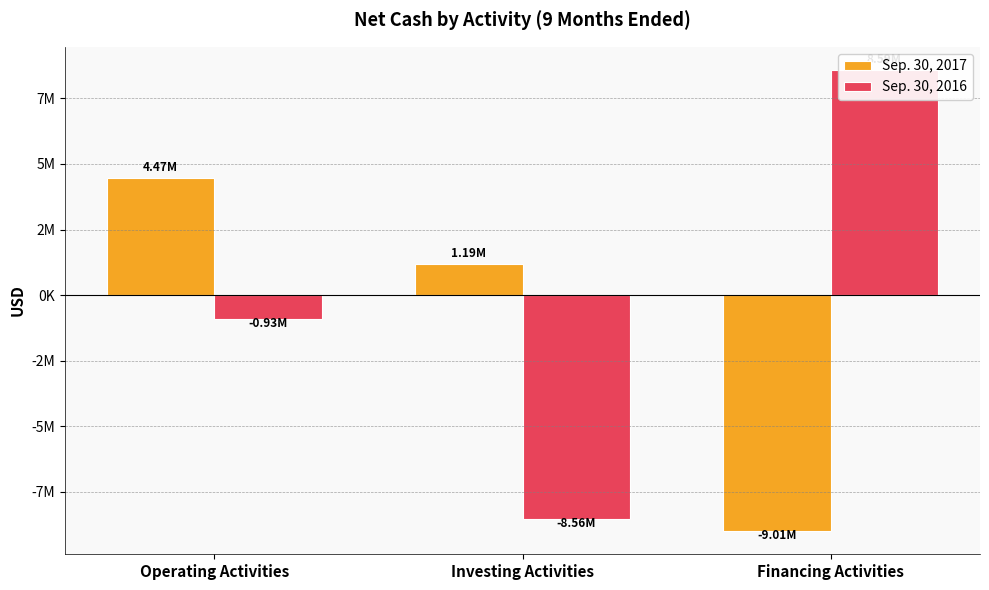

Rank the series at Operating Activities from lowest to highest value.

Sep. 30, 2016, Sep. 30, 2017